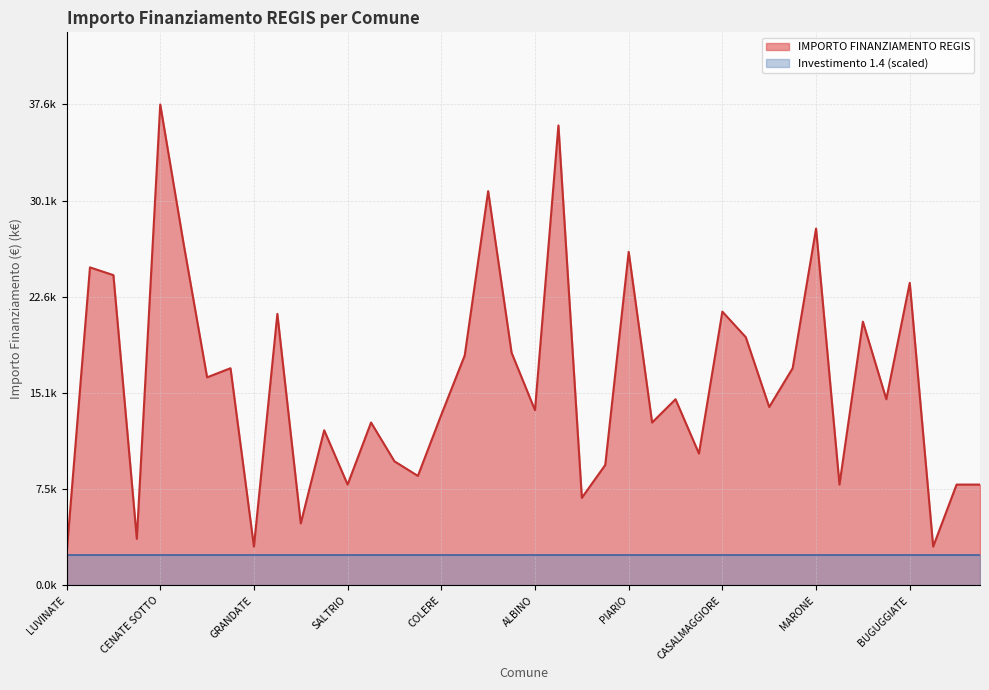

What is the label of the 23rd point from the right?

CAPONAGO